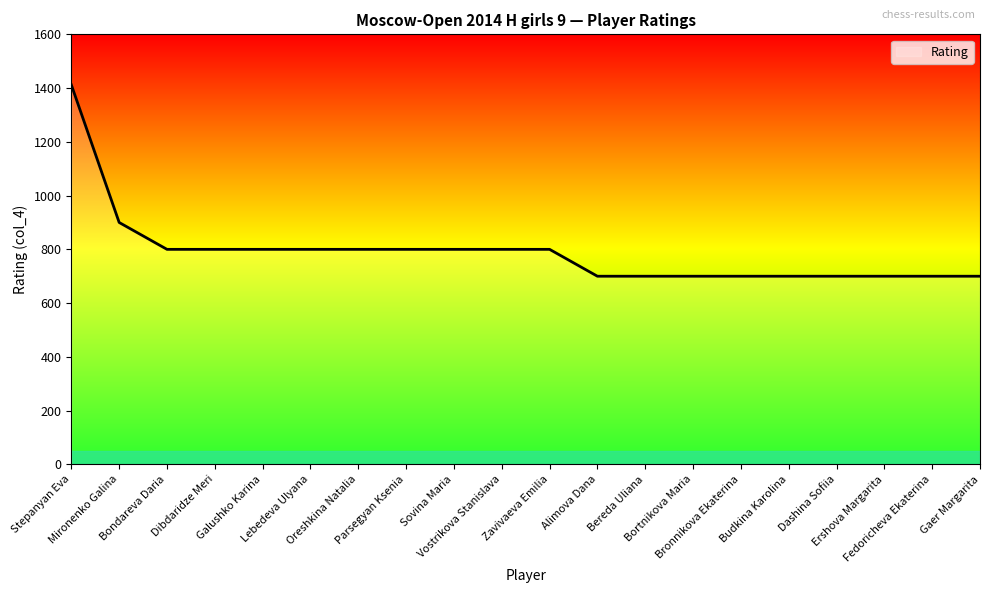

Which category has the highest value across all series?

Stepanyan Eva